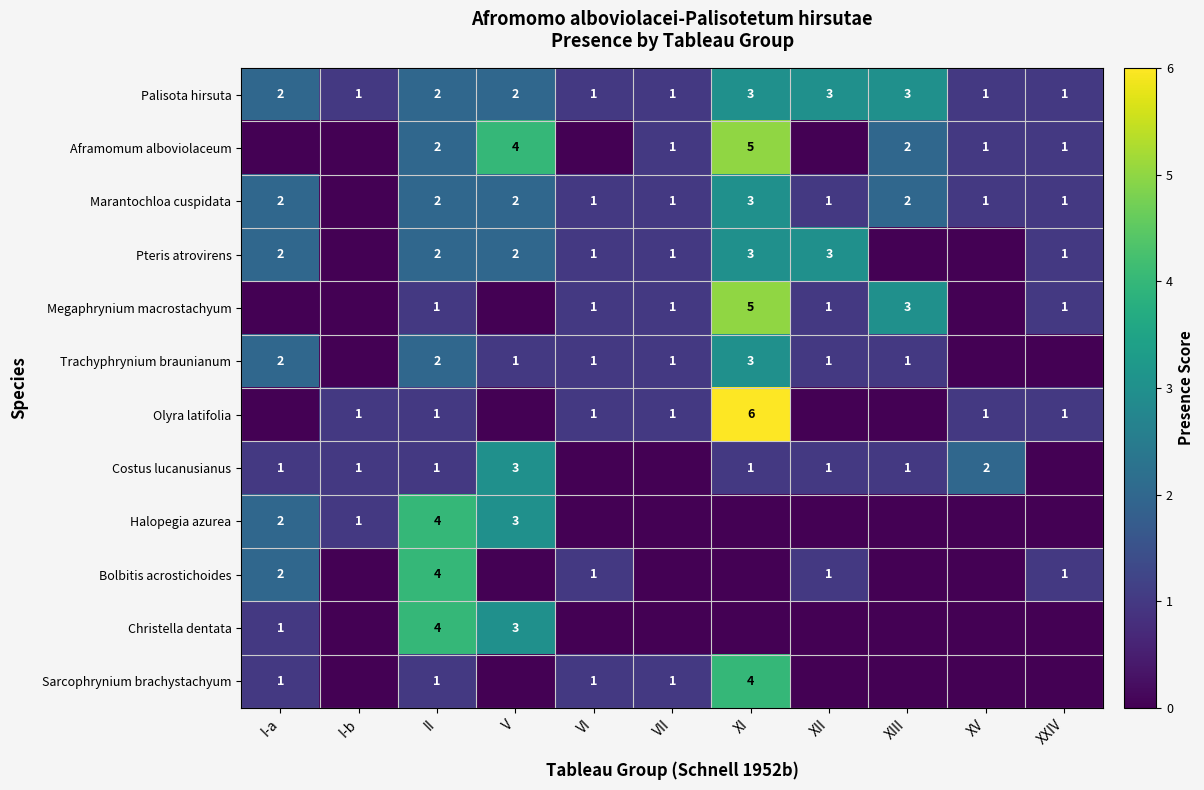

The value of Palisota hirsuta at I-b is 2. True or false?

False